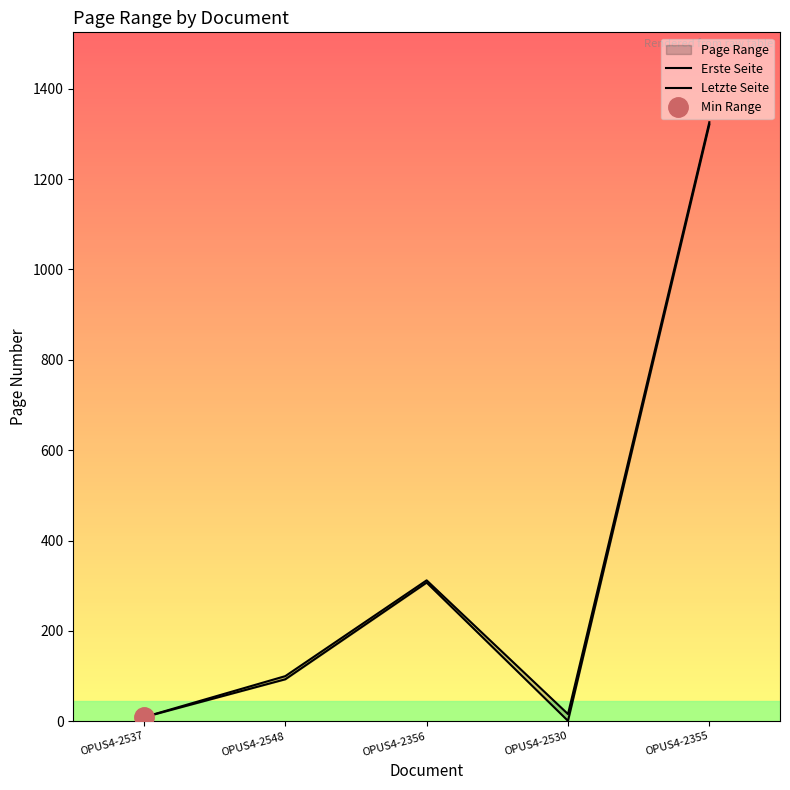

Does the chart display data point markers on the line(s)?

No